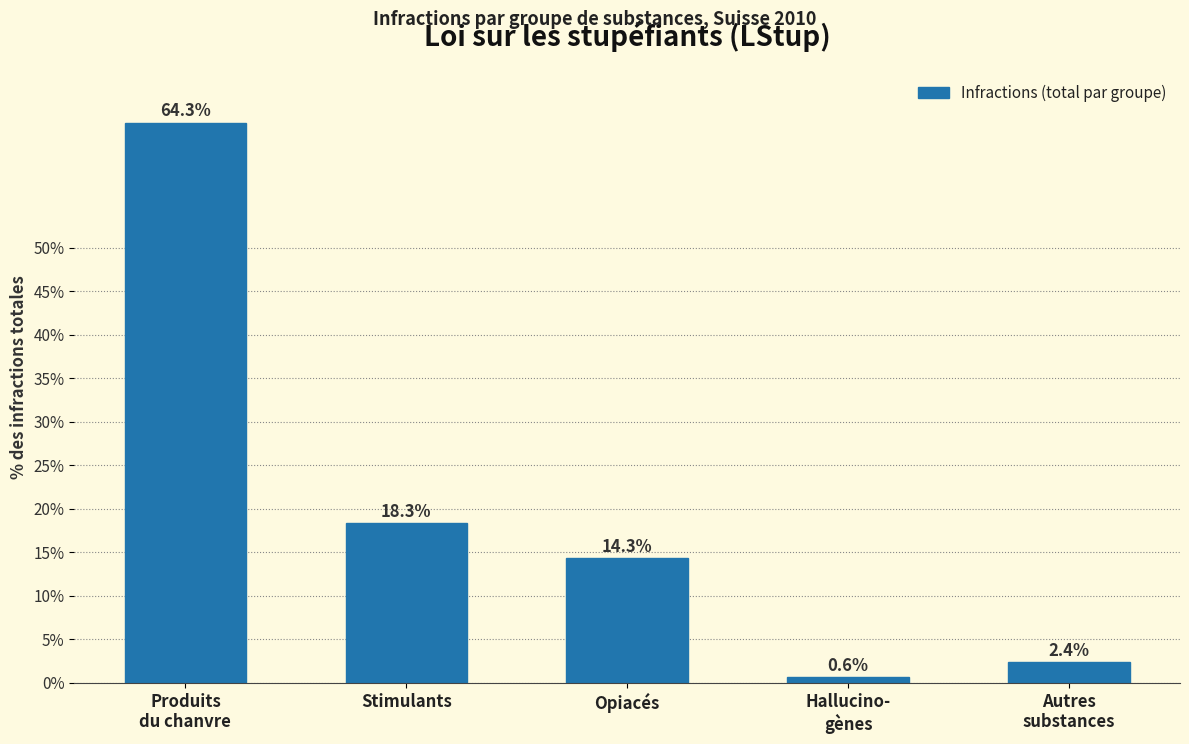

Reading left to right, list all the values displayed in this chart.

64.3	18.3	14.3	0.6	2.4